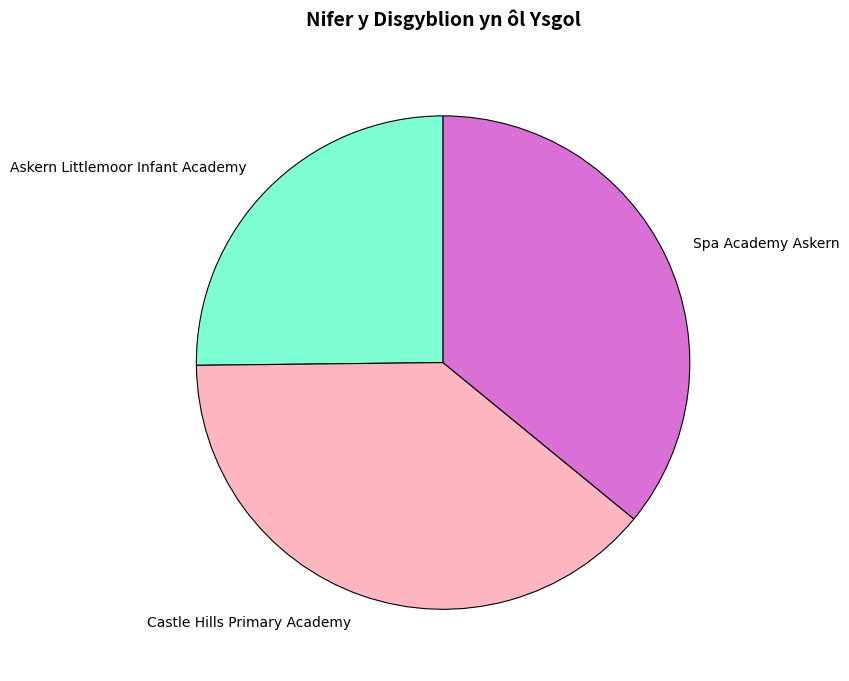

Do Castle Hills Primary Academy and Spa Academy Askern together represent more than half of the pie?

Yes